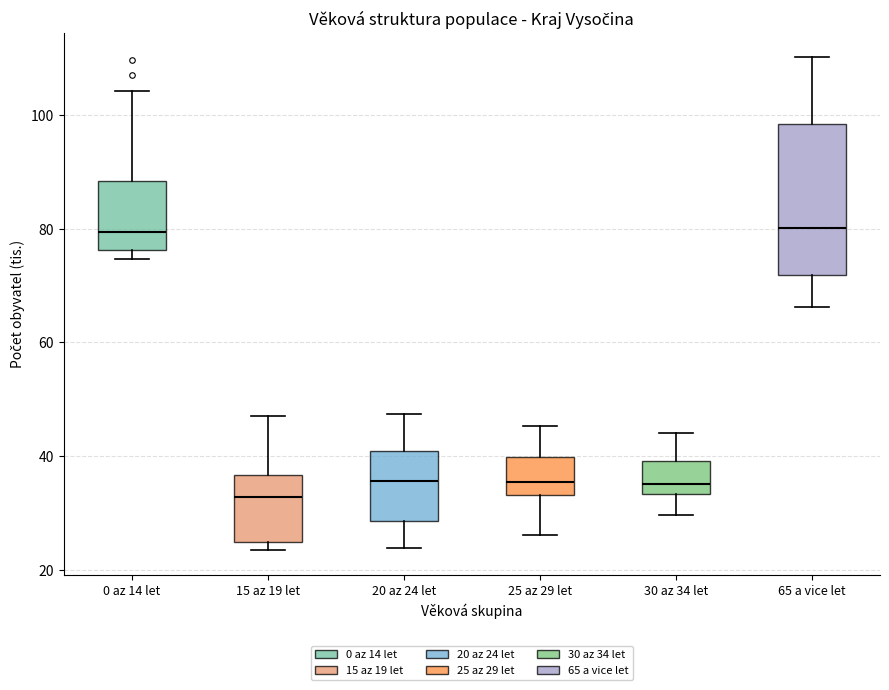

Which box has the lowest median line?

15 az 19 let